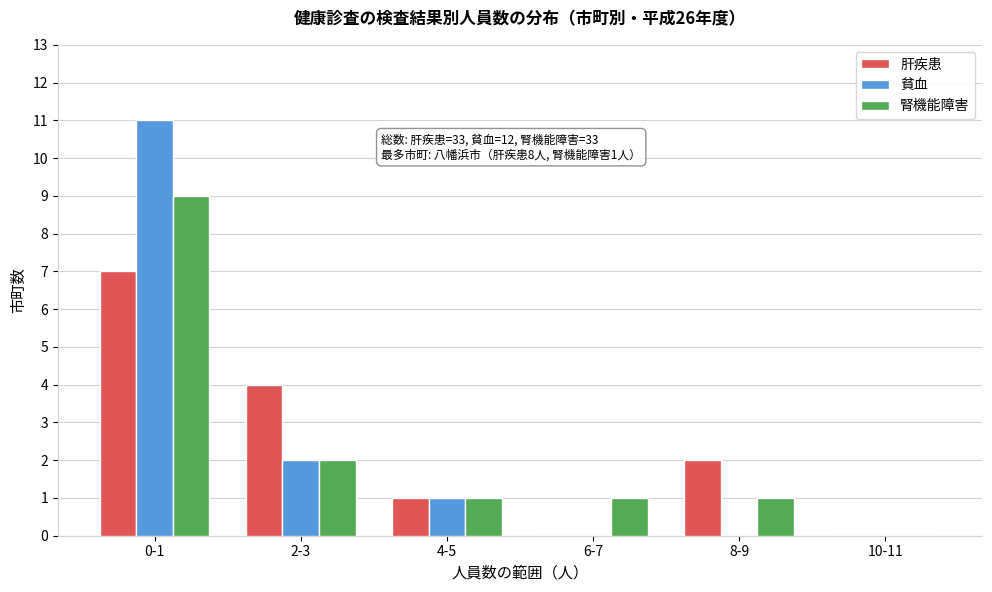

Reading right to left, what are all the values shown in this chart?

肝疾患: 10-11=0	8-9=2	6-7=0	4-5=1	2-3=4	0-1=7
貧血: 10-11=0	8-9=0	6-7=0	4-5=1	2-3=2	0-1=11
腎機能障害: 10-11=0	8-9=1	6-7=1	4-5=1	2-3=2	0-1=9